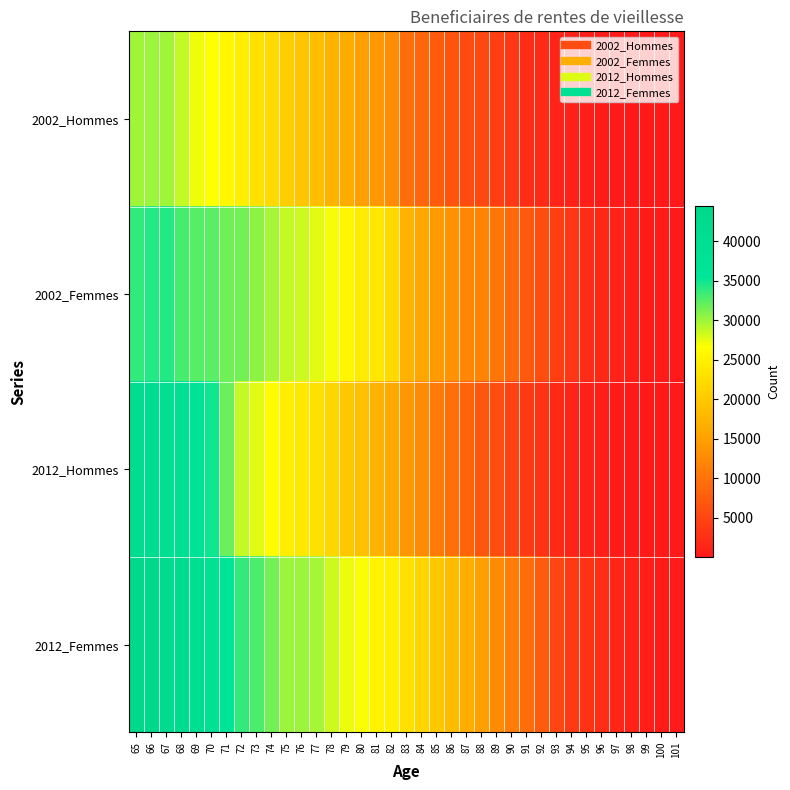

Reading right to left, what are all the values shown in this chart?

2002_Hommes: 101=39	100=58	99=101	98=161	97=264	96=445	95=655	94=980	93=1403	92=1959	91=2411	90=3391	89=4251	88=5227	87=5602	86=6510	85=7453	84=8609	83=9569	82=12829	81=14159	80=14905	79=16402	78=17113	77=18595	76=19599	75=20545	74=21938	73=23059	72=24573	71=25573	70=26618	69=27102	68=28752	67=29889	66=30084	65=29895
2002_Femmes: 101=163	100=338	99=477	98=780	97=1156	96=1720	95=2439	94=3475	93=4370	92=5791	91=7151	90=8792	89=10381	88=11867	87=12233	86=13410	85=14577	84=15723	83=17297	82=21987	81=23738	80=24213	79=25554	78=26993	77=27754	76=28467	75=28709	74=29863	73=30726	72=31571	71=31685	70=32465	69=32587	68=33129	67=34205	66=34254	65=33764
2012_Hommes: 101=62	100=118	99=206	98=318	97=418	96=640	95=941	94=1262	93=1809	92=2883	91=3852	90=4703	89=5868	88=6913	87=8402	86=9695	85=10884	84=12579	83=14077	82=15874	81=17333	80=18841	79=19773	78=21595	77=23067	76=23957	75=24642	74=26256	73=27766	72=28655	71=31774	70=35032	69=36950	68=38911	67=39904	66=41228	65=41145
2012_Femmes: 101=310	100=476	99=752	98=1149	97=1551	96=2166	95=2931	94=3813	93=4990	92=7430	91=9395	90=10986	89=12688	88=14846	87=16589	86=18252	85=19658	84=21396	83=22875	82=24747	81=25334	80=26770	79=27377	78=28367	77=29783	76=30199	75=30143	74=31490	73=32835	72=33708	71=36295	70=38410	69=40522	68=42047	67=42217	66=44432	65=44267